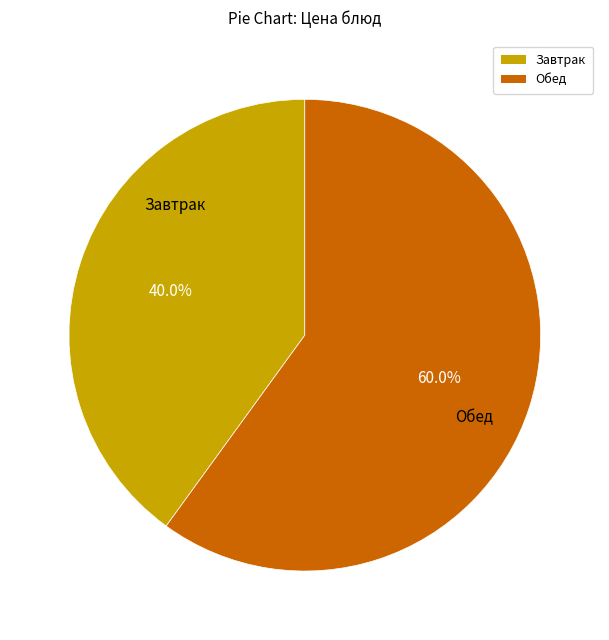

Is there a majority slice in this chart?

Yes